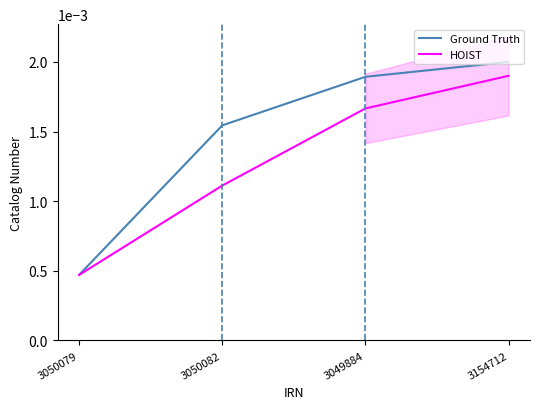

Which category has the highest value in the Ground Truth series?

3154712